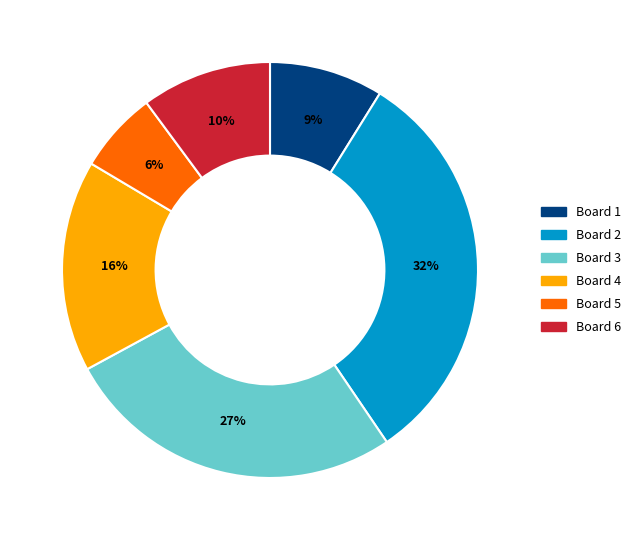

What is the largest slice in the pie chart?

Board 2